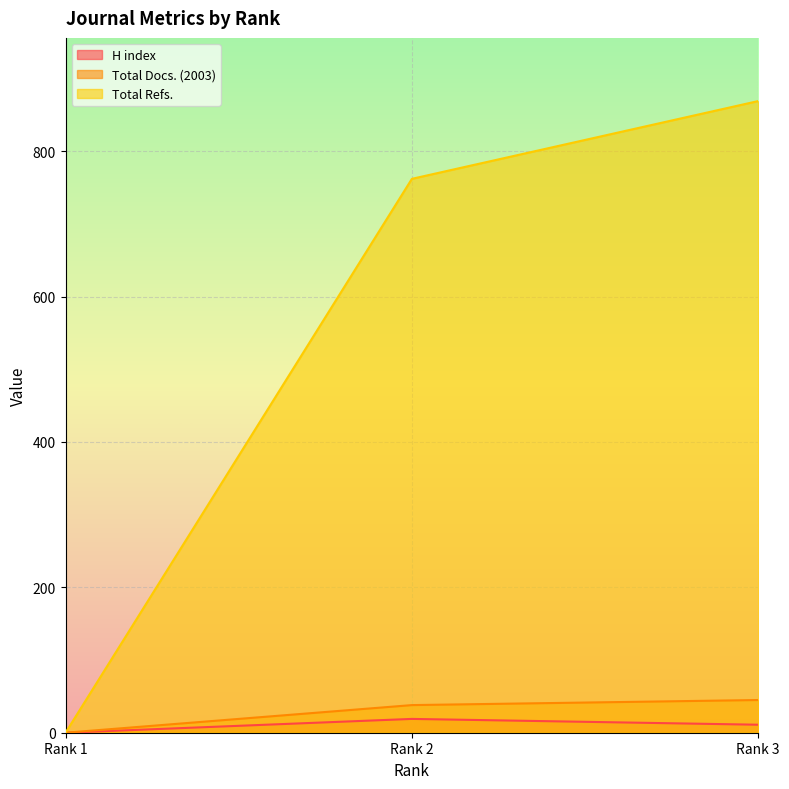

Rank the series by their maximum value, from highest to lowest.

Total Refs., Total Docs. (2003), H index